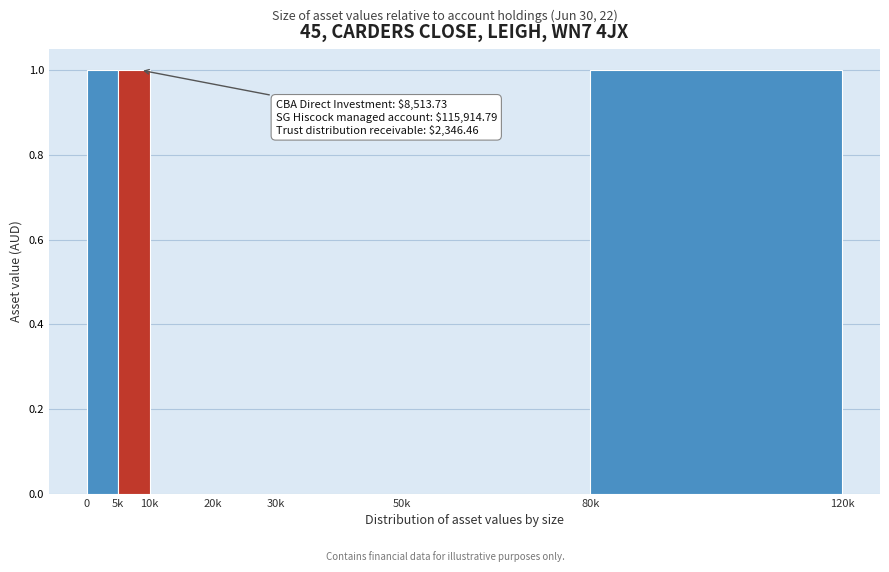

Reading left to right, transcribe all the data shown in this chart.

0=1	5k=1	10k=0	20k=0	30k=0	50k=0	80k=1